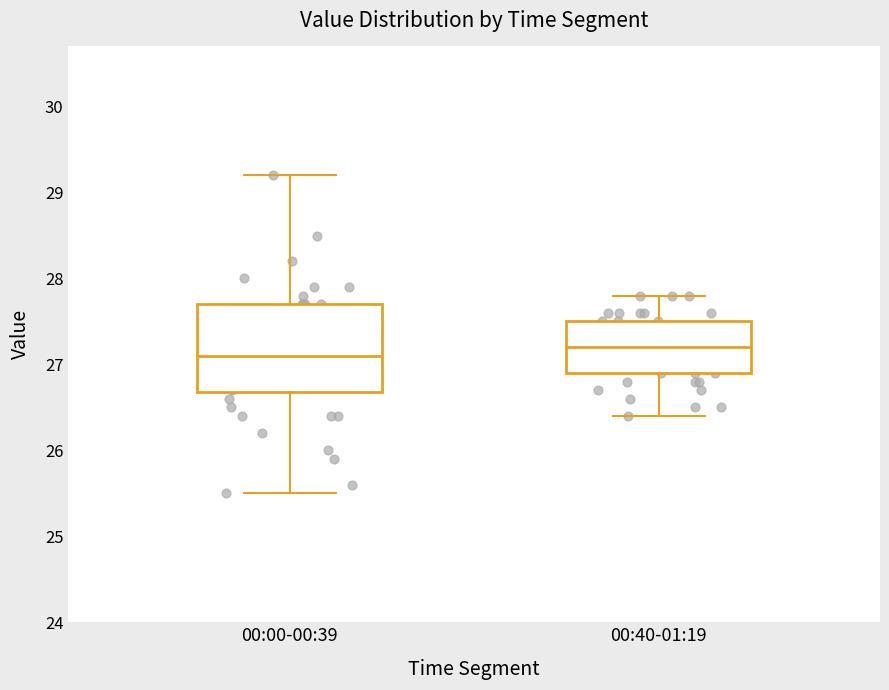

Reading left to right, read every box against the y-axis: the position of its median line, the range the box covers, and the ends of its whiskers. The values are not printed on the chart, so give them approximately, as read against the axis.

00:00-00:39: median 27.1, box 26.7 to 27.7, whiskers 25.5 to 29.2
00:40-01:19: median 27.2, box 26.9 to 27.5, whiskers 26.4 to 27.8